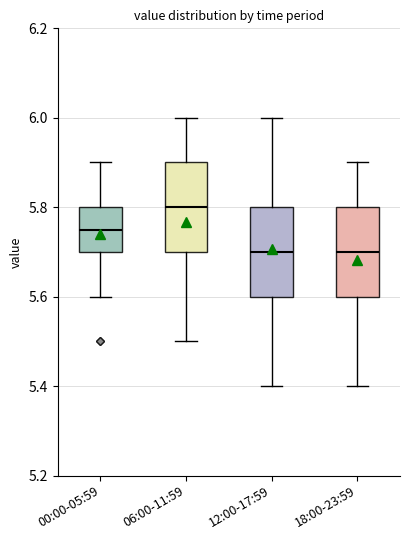

Reading left to right, read every box against the y-axis: the position of its median line, the range the box covers, and the ends of its whiskers. The values are not printed on the chart, so give them approximately, as read against the axis.

00:00-05:59: median 5.76, box 5.70 to 5.80, whiskers 5.60 to 5.90
06:00-11:59: median 5.80, box 5.70 to 5.90, whiskers 5.50 to 6.00
12:00-17:59: median 5.70, box 5.60 to 5.80, whiskers 5.40 to 6.00
18:00-23:59: median 5.70, box 5.60 to 5.80, whiskers 5.40 to 5.90